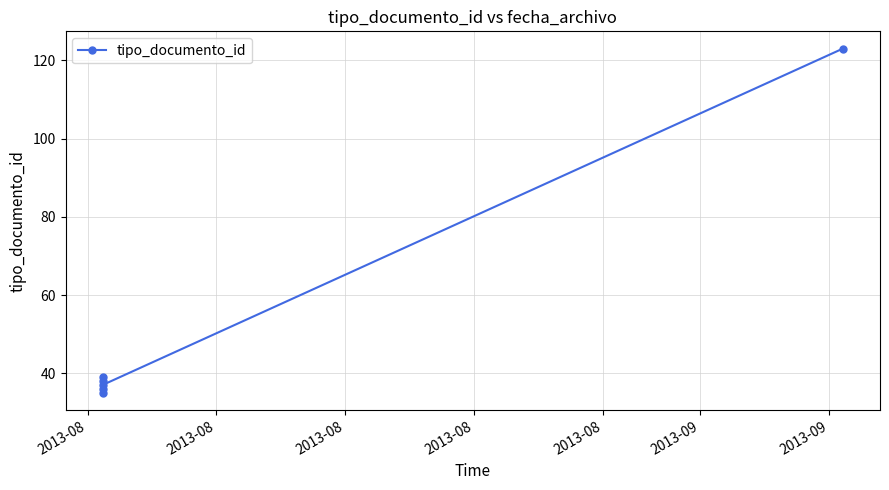

What is the value of the 2nd point from the left?

35